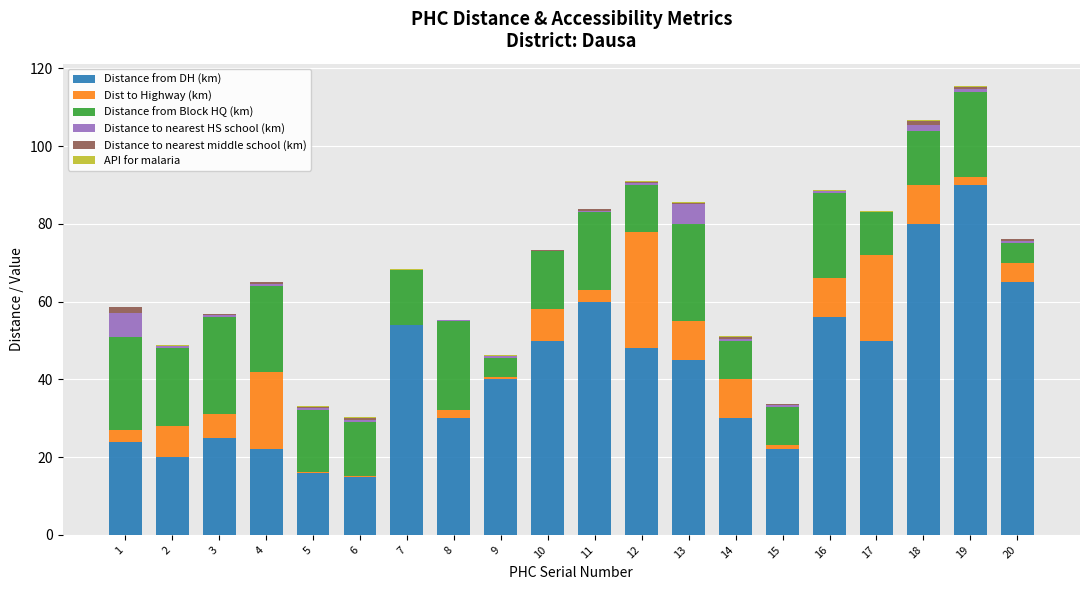

What is the maximum value for Distance from DH (km)?

90.0